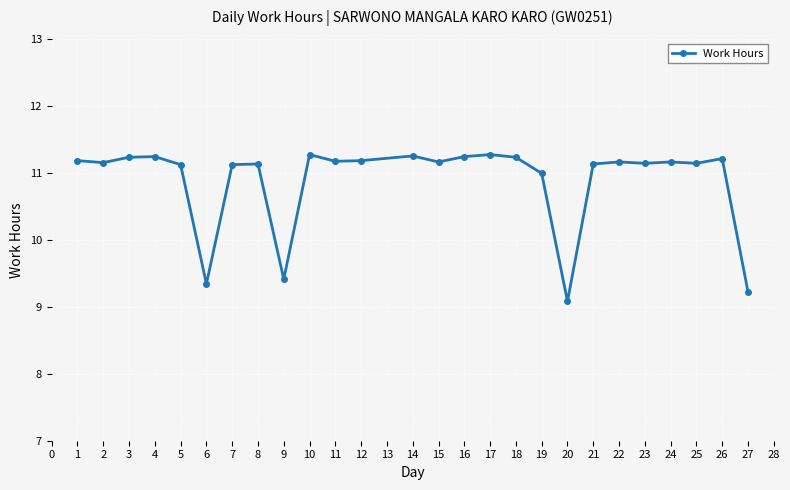

True or false: the data has more than 1 interior local peaks.

True